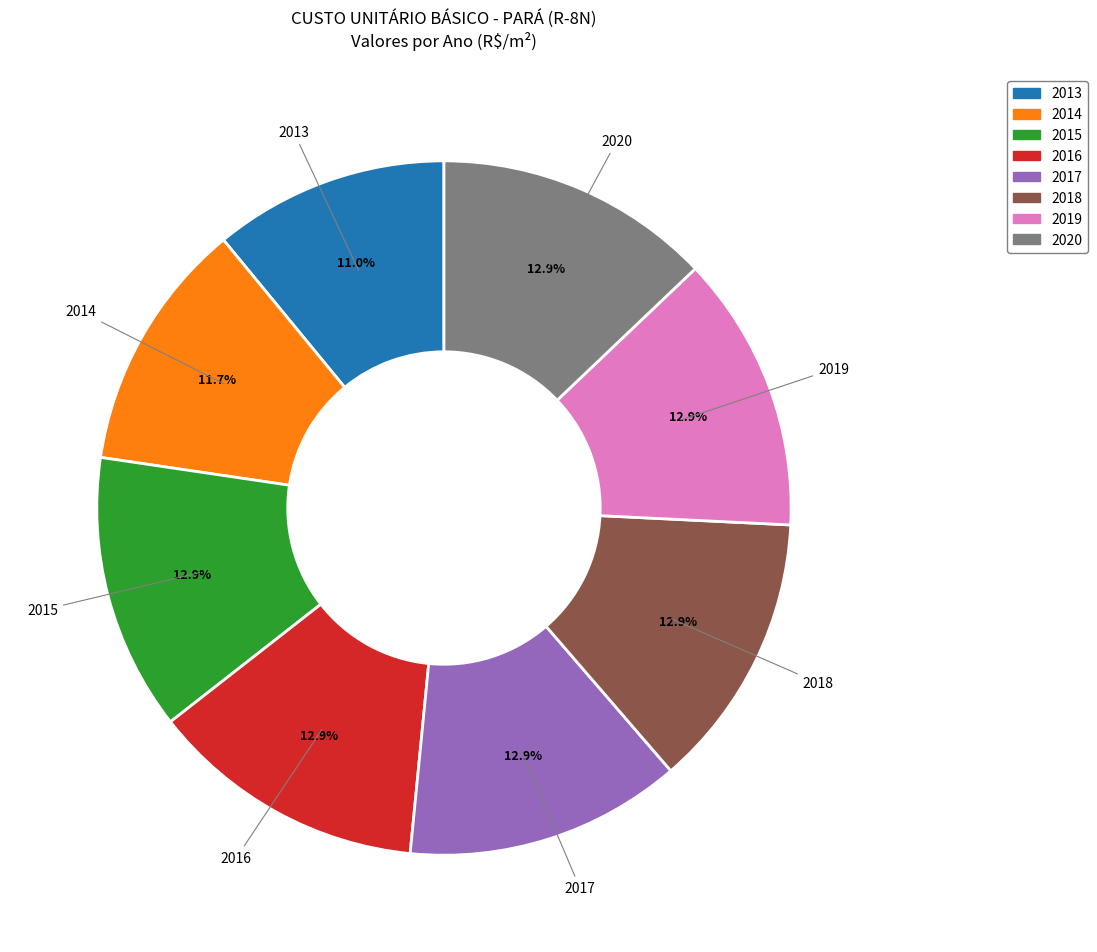

Is there any slice that represents more than half of the pie?

No